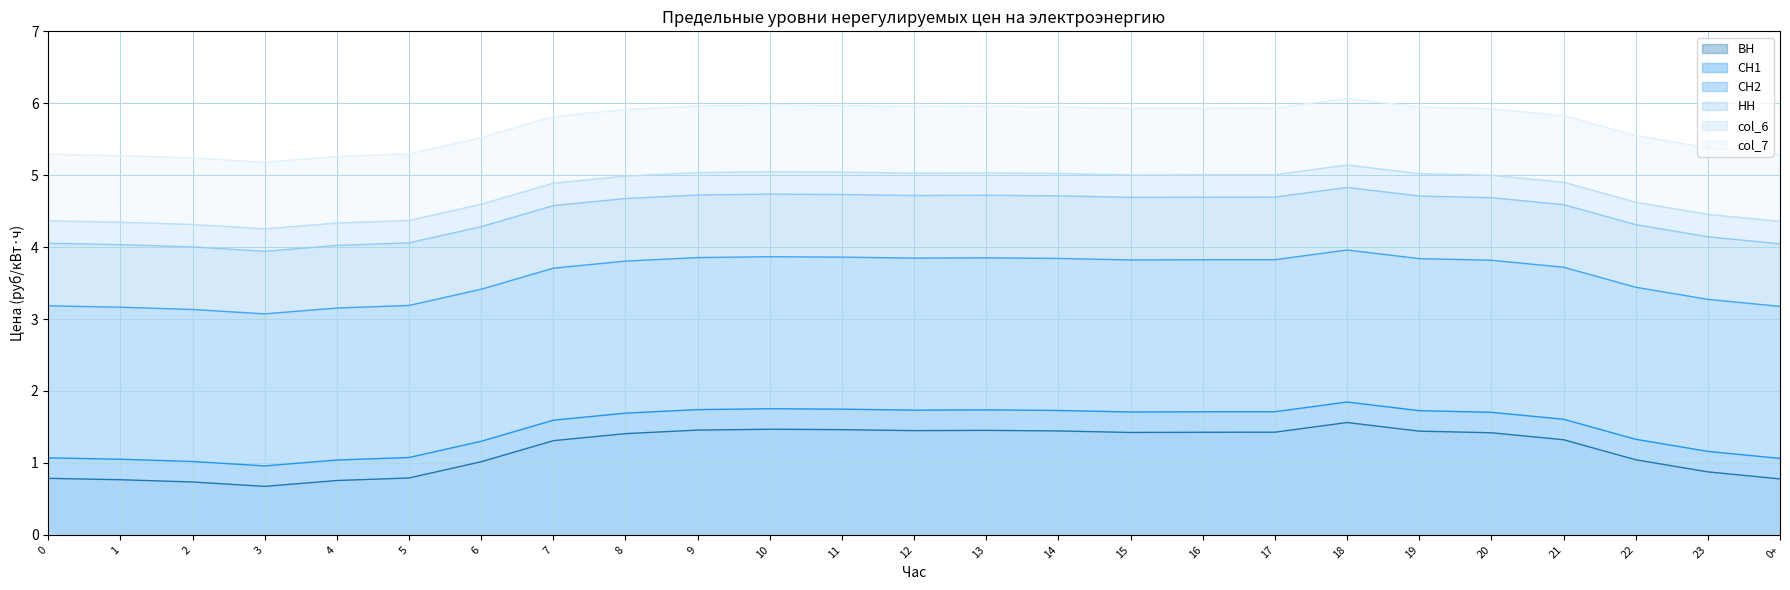

How many lines are shown in the chart?

6